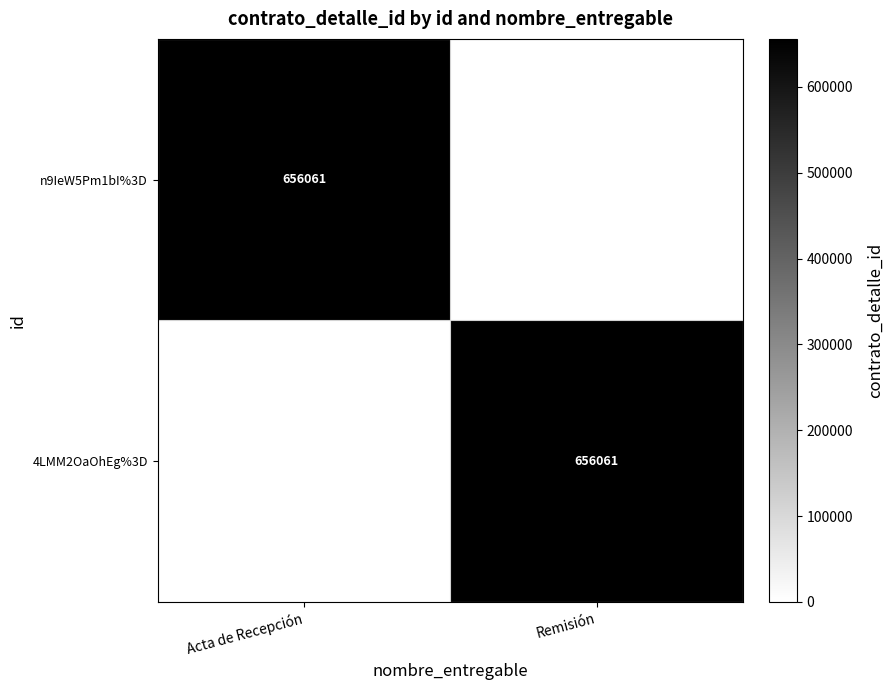

True or false: 4LMM2OaOhEg%3D has a value of 182101 at Remisión.

False